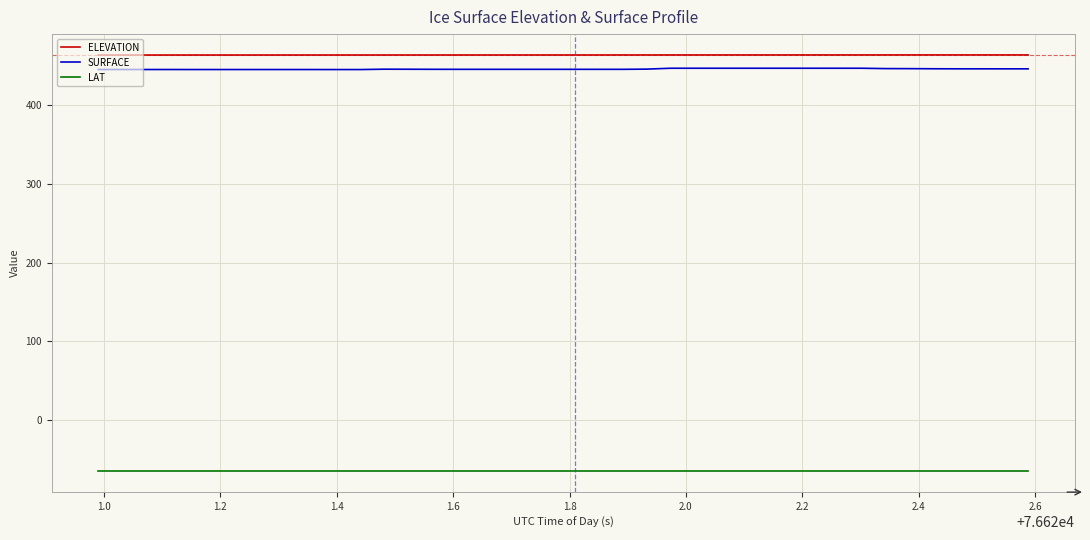

List the series in order of their peak value, highest first.

ELEVATION, SURFACE, LAT